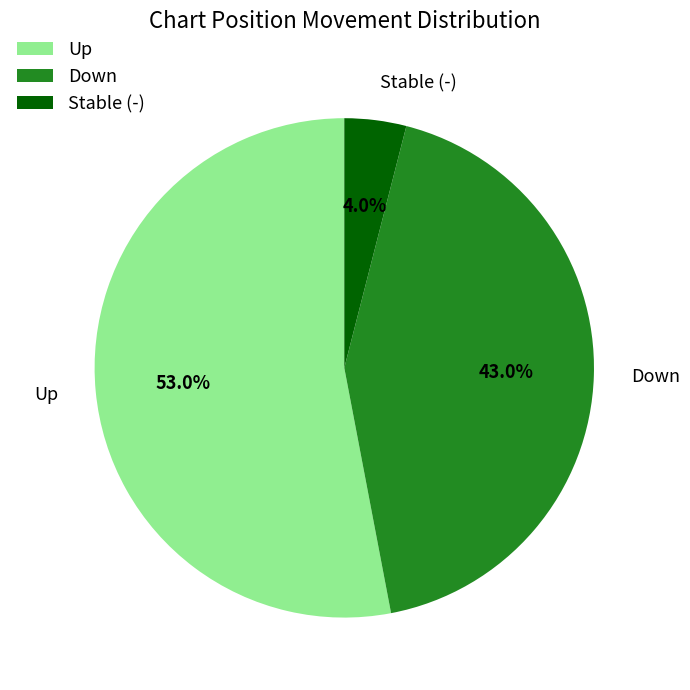

Which category has the smallest portion of the pie?

Stable (-)